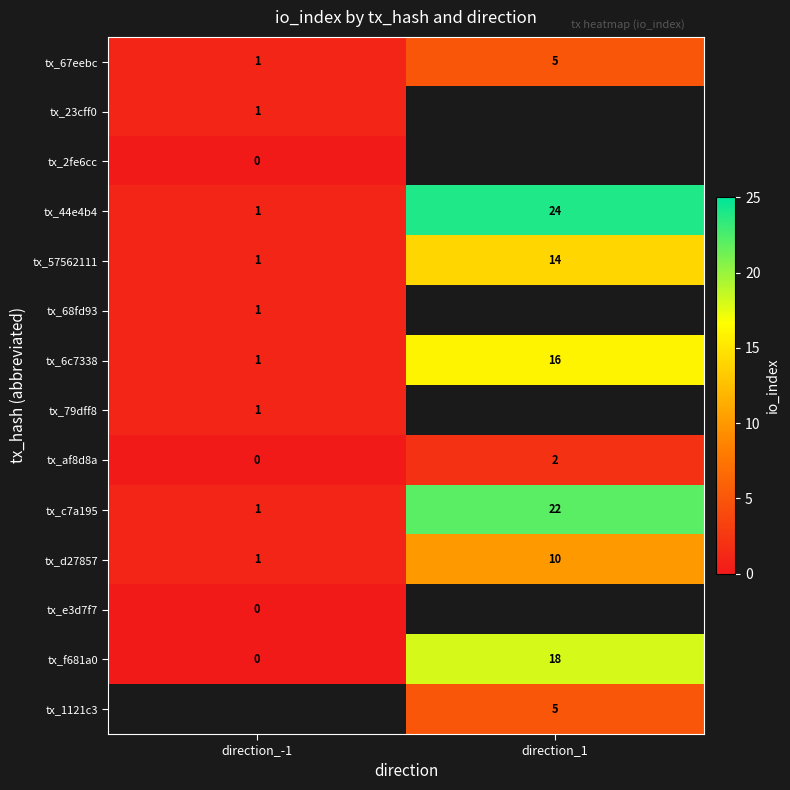

At which label is tx_af8d8a closest to 1?

direction_-1